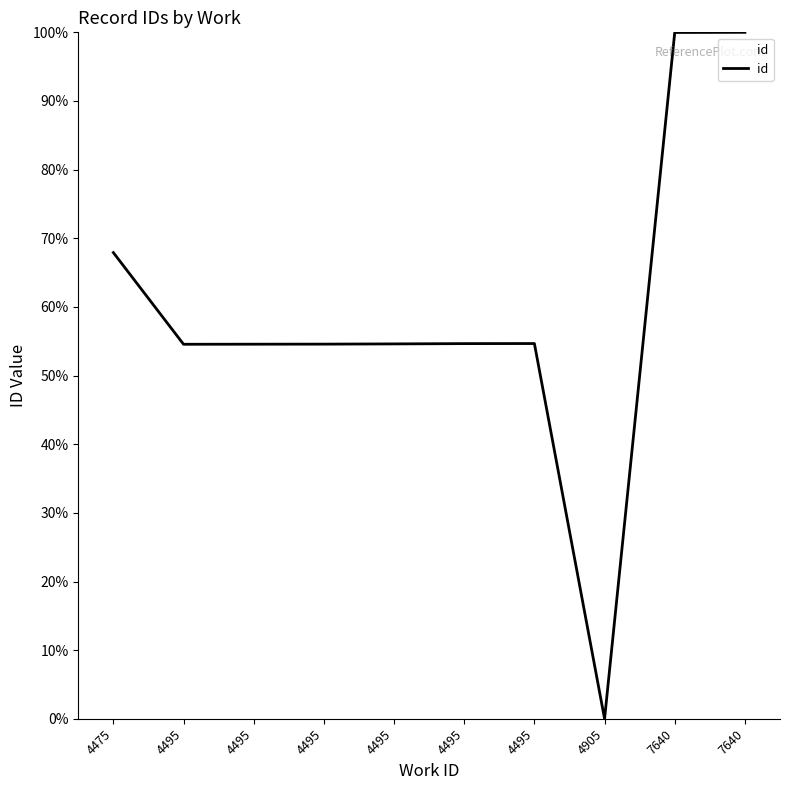

Rank the categories by value from highest to lowest.

7640, 7640, 4475, 4495, 4495, 4495, 4495, 4495, 4495, 4905